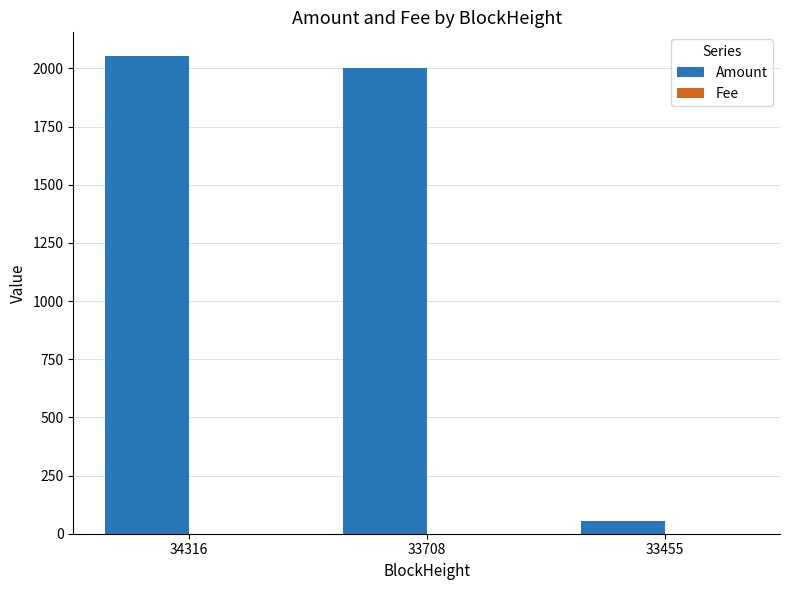

Which series has the largest total across all categories?

Amount